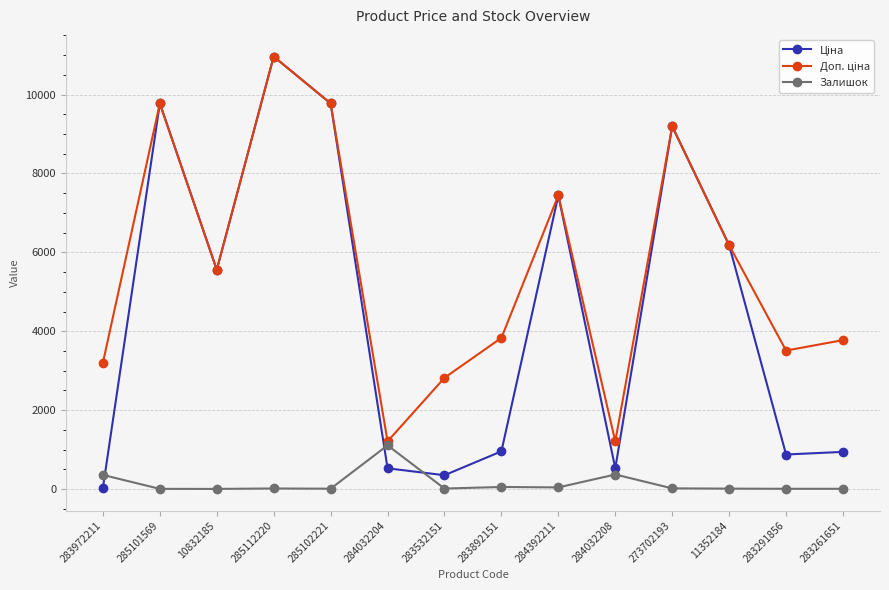

True or false: Залишок has more than 1 interior local peaks.

True